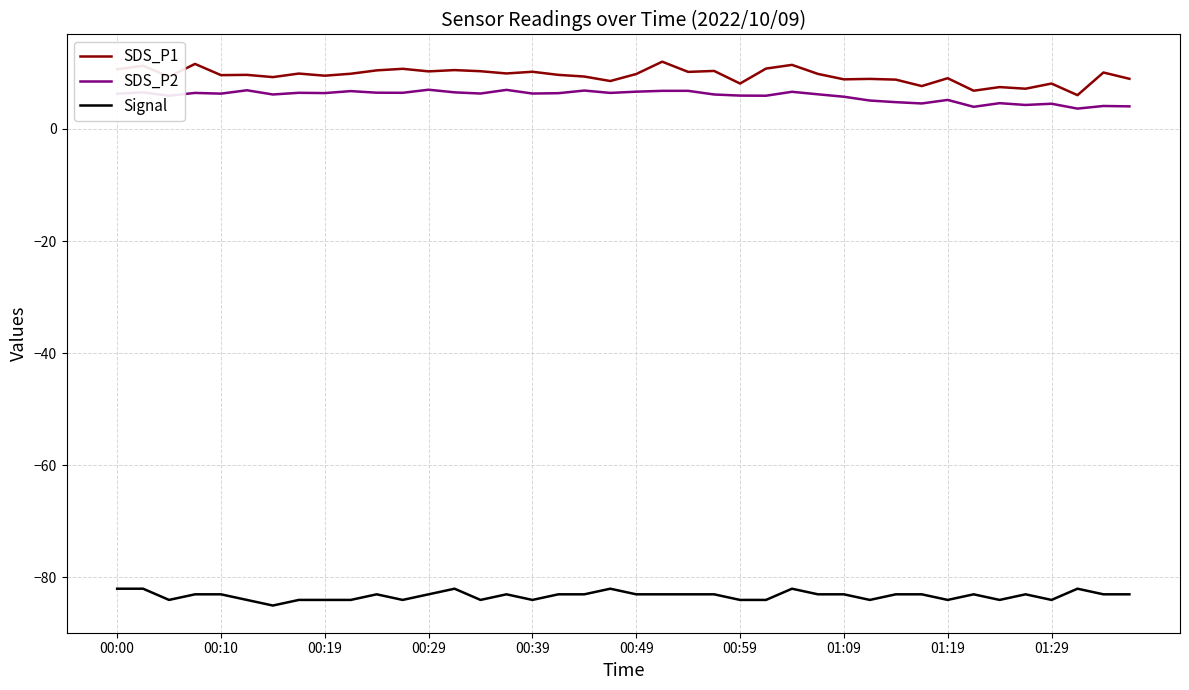

List the series in order of their peak value, lowest first.

Signal, SDS_P2, SDS_P1